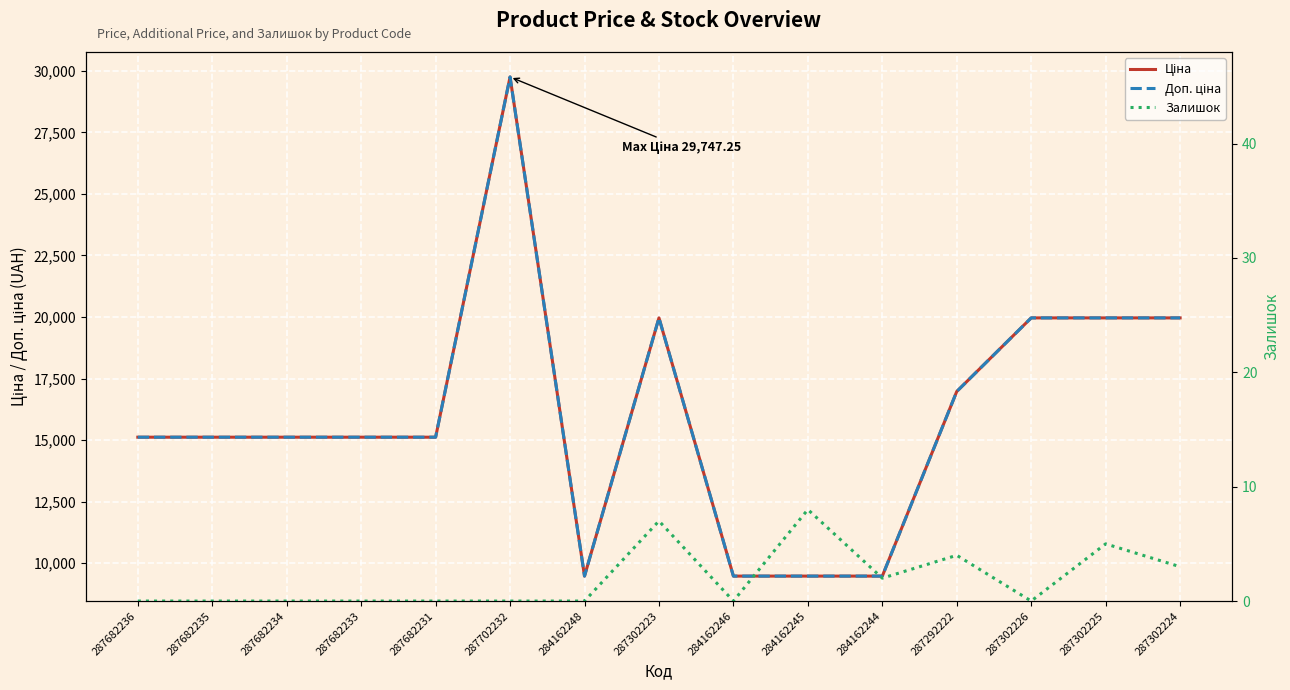

Which series has the largest total across all categories?

Ціна